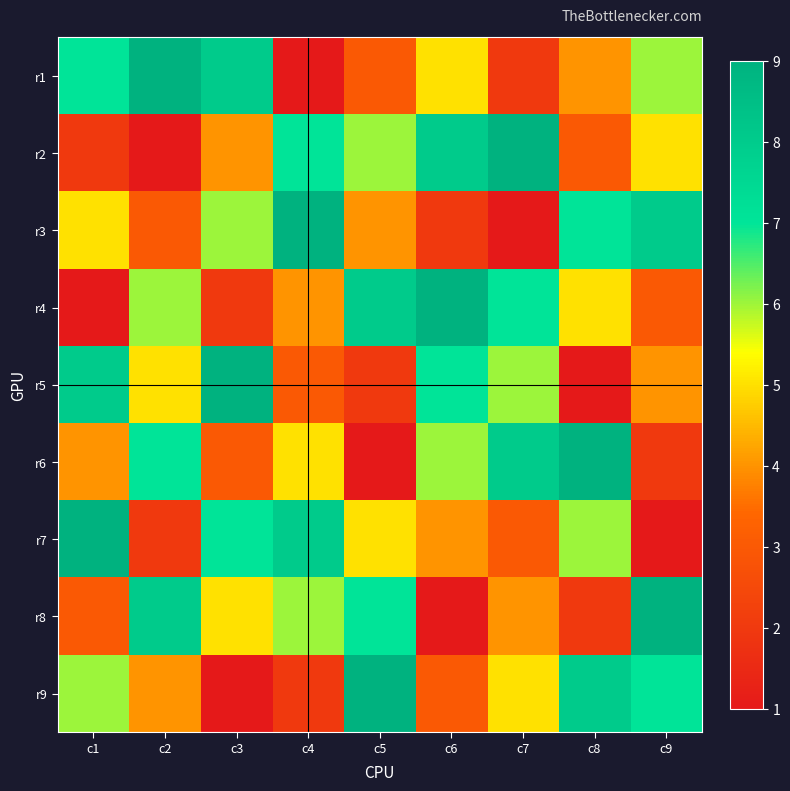

Reading left to right, what are all the values shown in this chart?

r1: c1=7	c2=9	c3=8	c4=1	c5=3	c6=5	c7=2	c8=4	c9=6
r2: c1=2	c2=1	c3=4	c4=7	c5=6	c6=8	c7=9	c8=3	c9=5
r3: c1=5	c2=3	c3=6	c4=9	c5=4	c6=2	c7=1	c8=7	c9=8
r4: c1=1	c2=6	c3=2	c4=4	c5=8	c6=9	c7=7	c8=5	c9=3
r5: c1=8	c2=5	c3=9	c4=3	c5=2	c6=7	c7=6	c8=1	c9=4
r6: c1=4	c2=7	c3=3	c4=5	c5=1	c6=6	c7=8	c8=9	c9=2
r7: c1=9	c2=2	c3=7	c4=8	c5=5	c6=4	c7=3	c8=6	c9=1
r8: c1=3	c2=8	c3=5	c4=6	c5=7	c6=1	c7=4	c8=2	c9=9
r9: c1=6	c2=4	c3=1	c4=2	c5=9	c6=3	c7=5	c8=8	c9=7